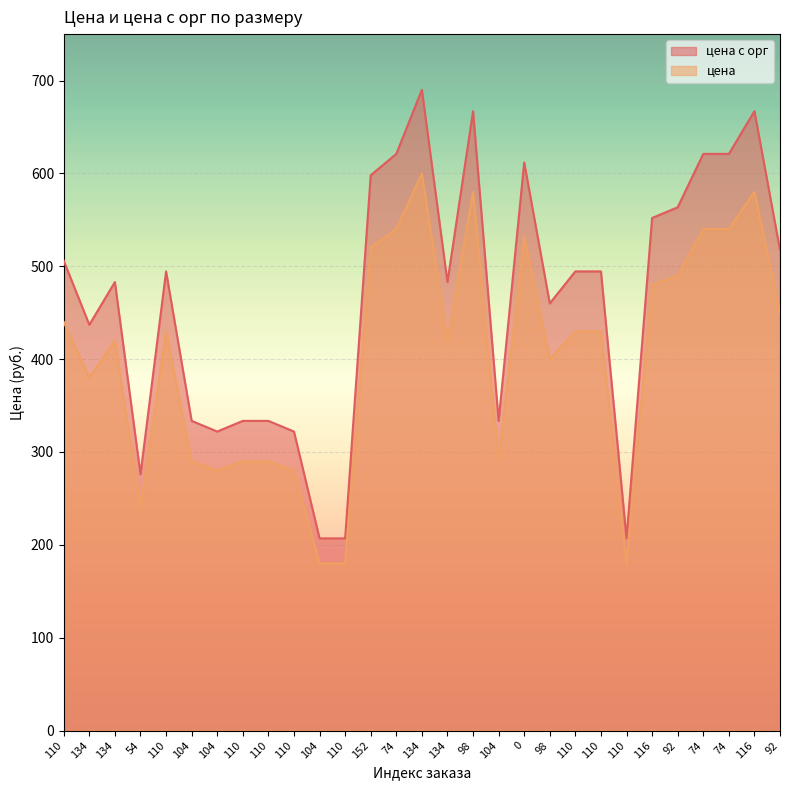

At which label does цена reach its peak?

134